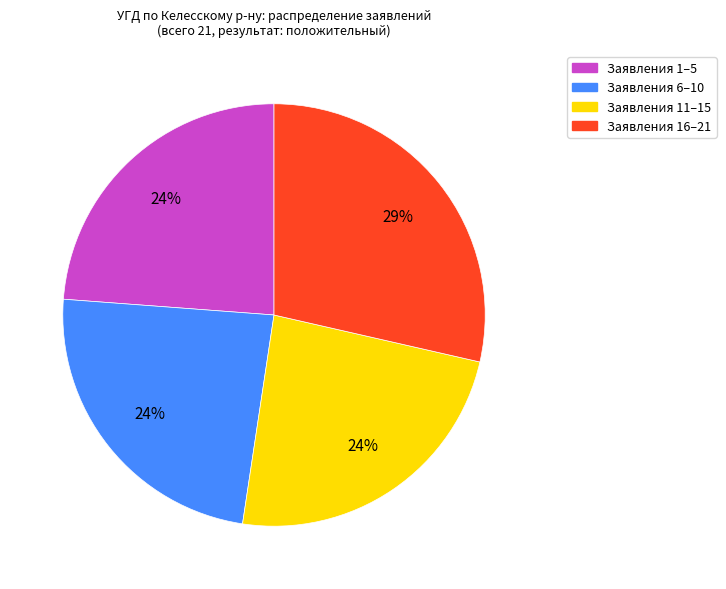

Is there any slice that represents more than half of the pie?

No